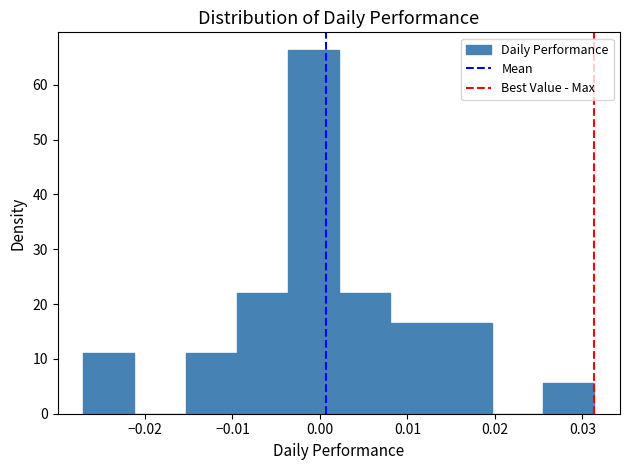

Reading left to right, transcribe this chart: for each bar, give the range it covers on the x-axis and its height. Neither the bar edges nor the heights are printed on the chart, so give them approximately, as read against the axes.

-0.027 to -0.021: 11
-0.021 to -0.015: 0
-0.015 to -0.010: 11
-0.010 to -0.004: 22
-0.004 to 0.002: 66
0.002 to 0.008: 22
0.008 to 0.014: 17
0.014 to 0.020: 17
0.020 to 0.026: 0
0.026 to 0.031: 6